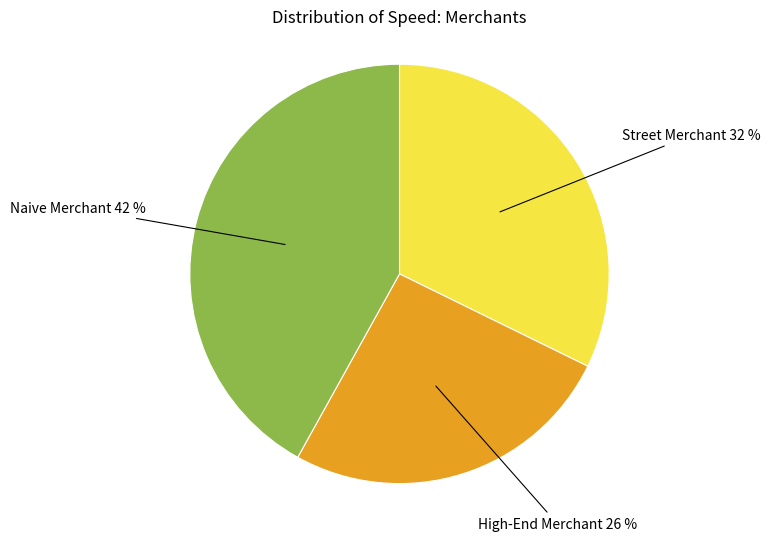

Does any single category account for the majority?

No